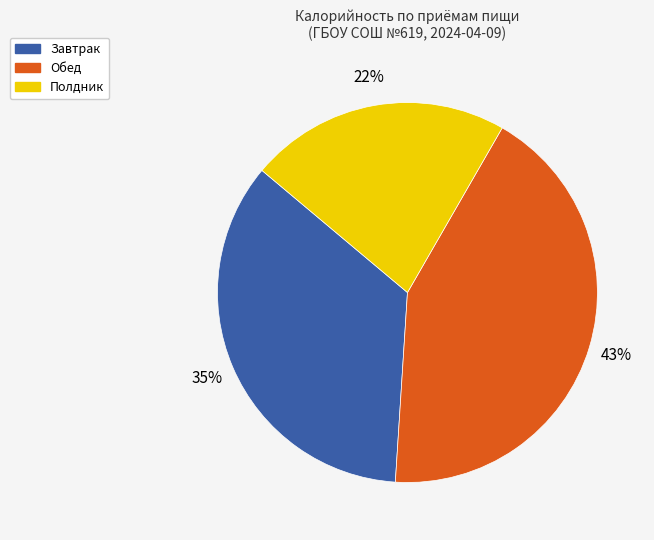

Which slice is the largest?

Обед